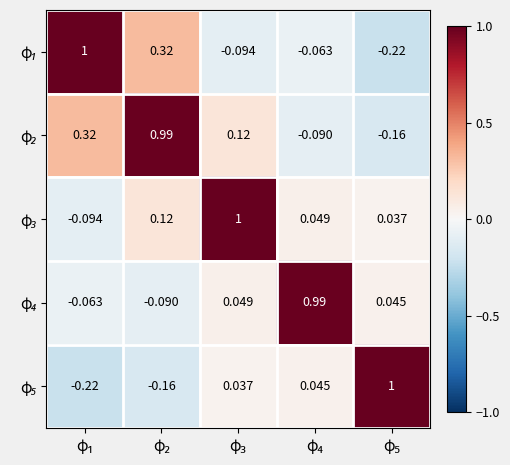

Count the number of categories in the chart.

5